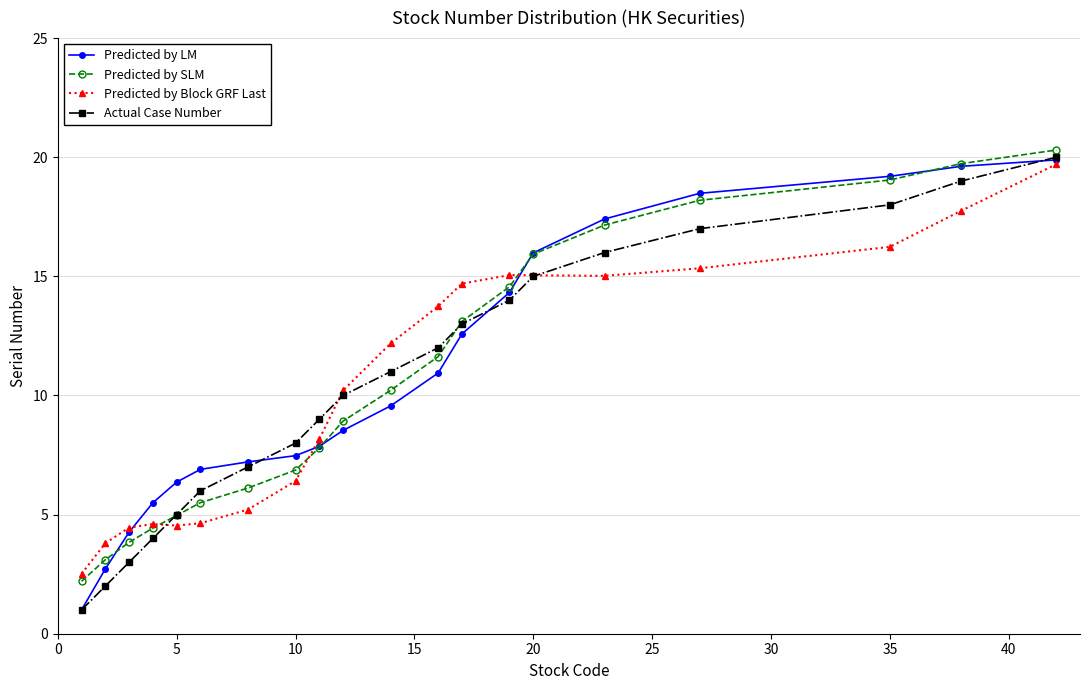

Which series has the widest spread of values?

Actual Case Number